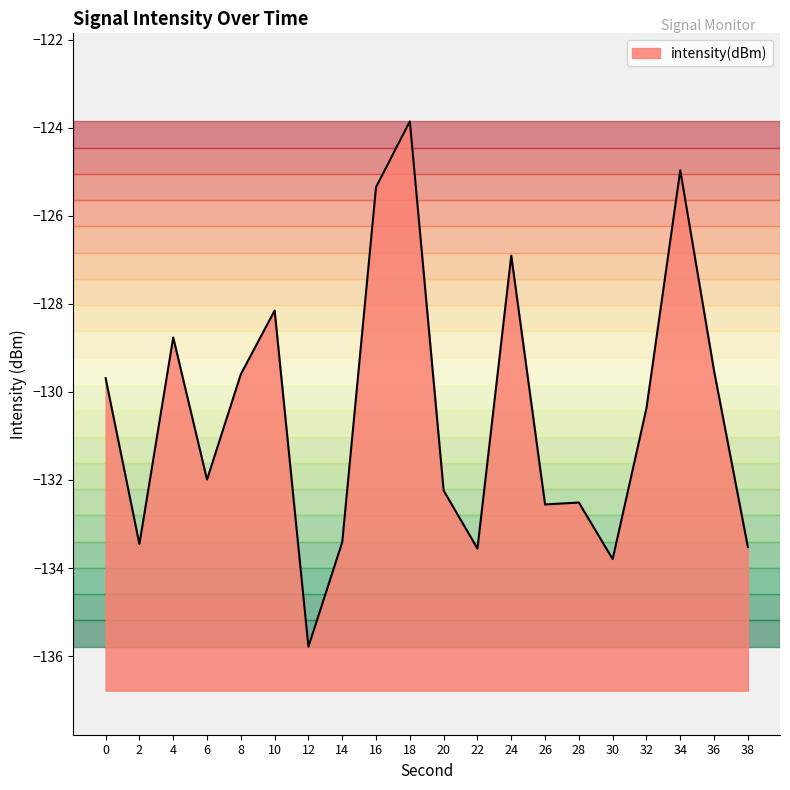

How many lines are shown in the chart?

1